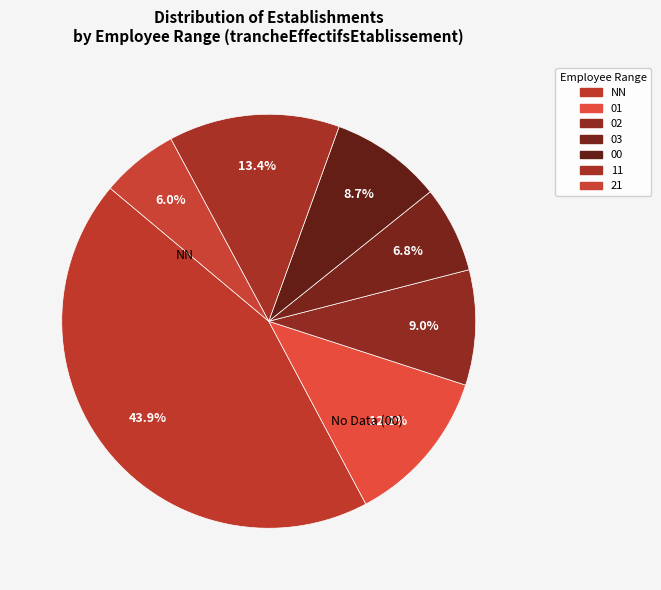

How many segments does this pie chart have?

7